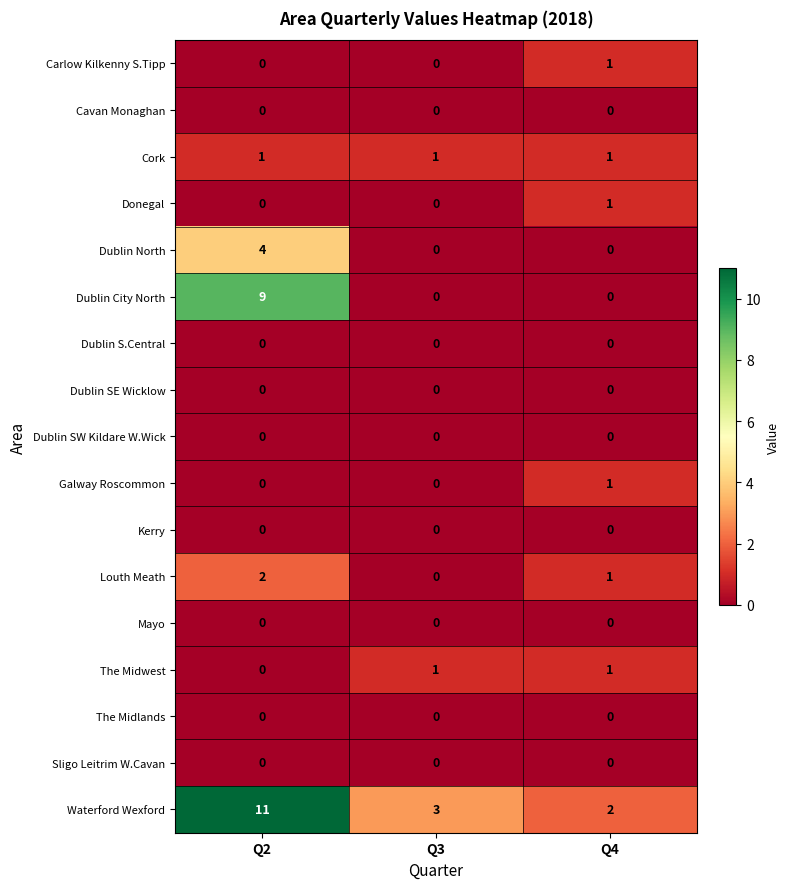

Which series has the largest total across all categories?

Waterford Wexford